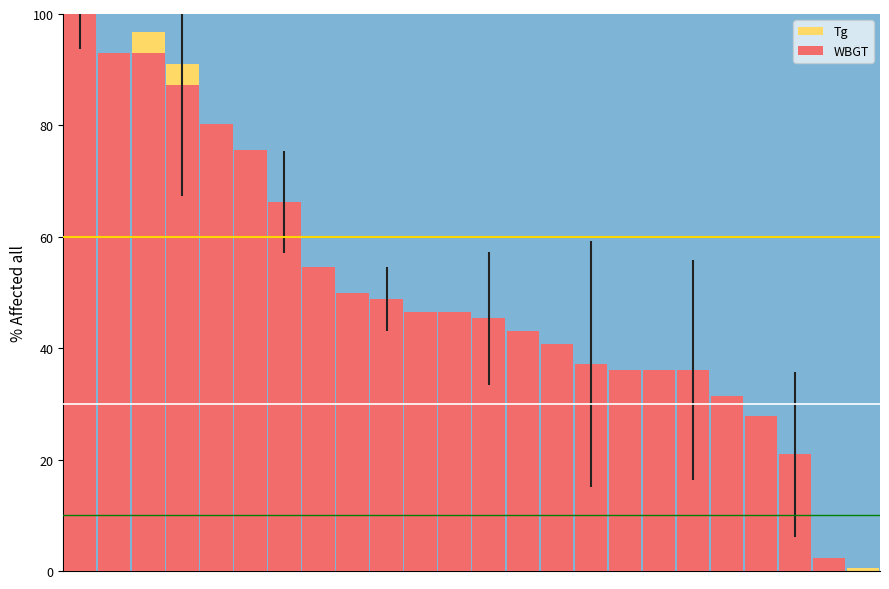

Reading left to right, extract all data points from this chart.

Tg: 0=100.0	1=90.1	2=96.8	3=91.0	4=75.7	5=74.3	6=57.2	7=50.9	8=18.5	9=17.1	10=15.8	11=44.1	12=28.4	13=16.2	14=25.2	15=17.6	16=15.8	17=14.9	18=15.8	19=16.2	20=14.9	21=11.3	22=0.0	23=0.5
WBGT: 0=100.0	1=93.0	2=93.0	3=87.2	4=80.2	5=75.6	6=66.3	7=54.7	8=50.0	9=48.8	10=46.5	11=46.5	12=45.3	13=43.0	14=40.7	15=37.2	16=36.0	17=36.0	18=36.0	19=31.4	20=27.9	21=20.9	22=2.3	23=0.0